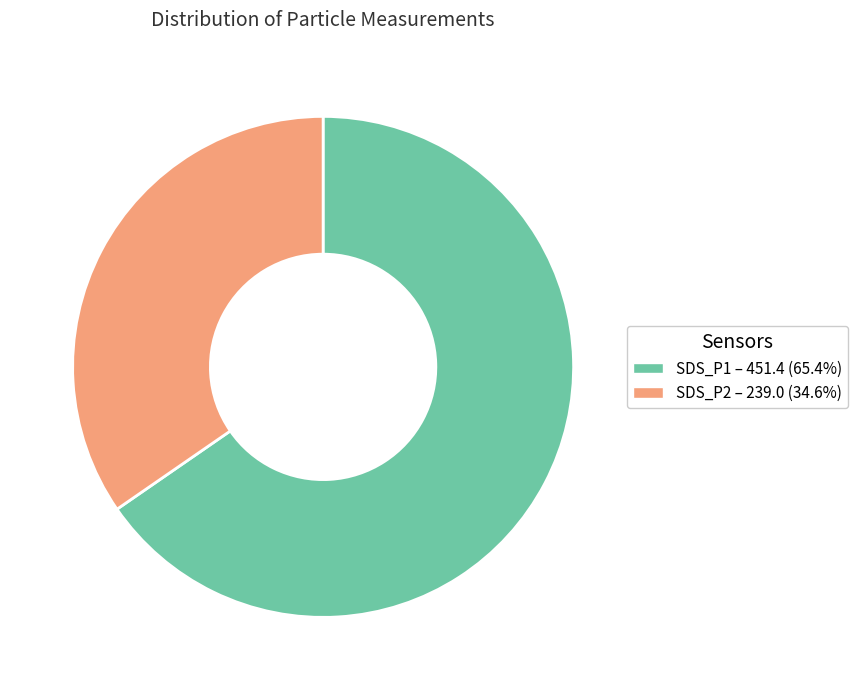

Does SDS_P2 – 239.0 (34.6%) represent more than half of the total?

No